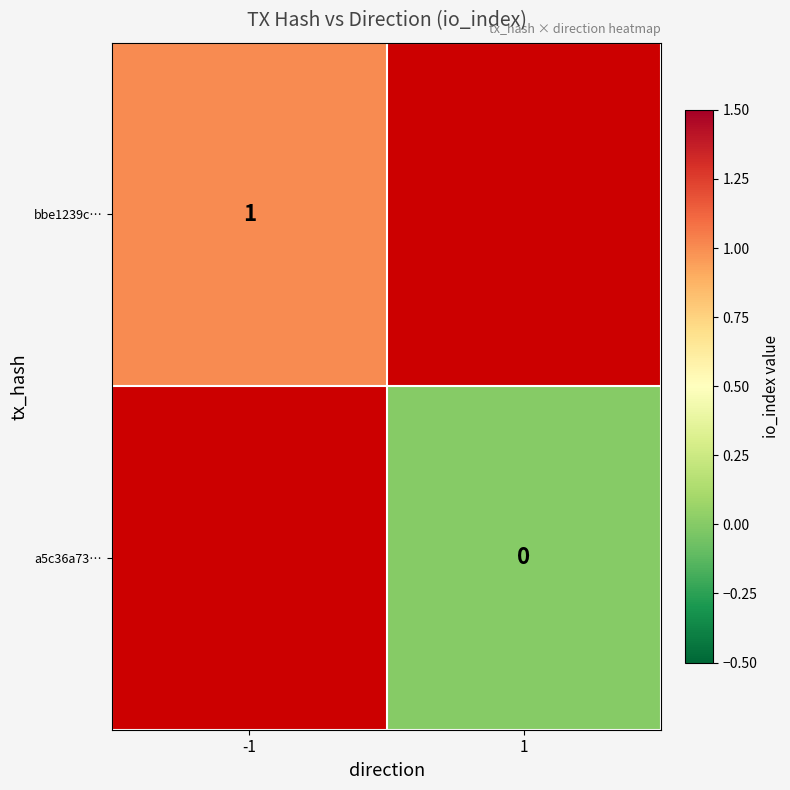

List the labels in order of bbe1239c… value, smallest first.

-1, 1